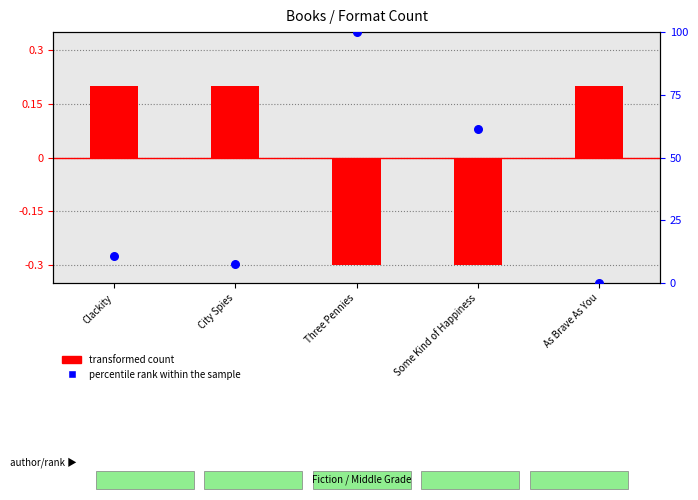

Is the value of transformed count at Clackity greater than the value of percentile rank within the sample at City Spies?

No